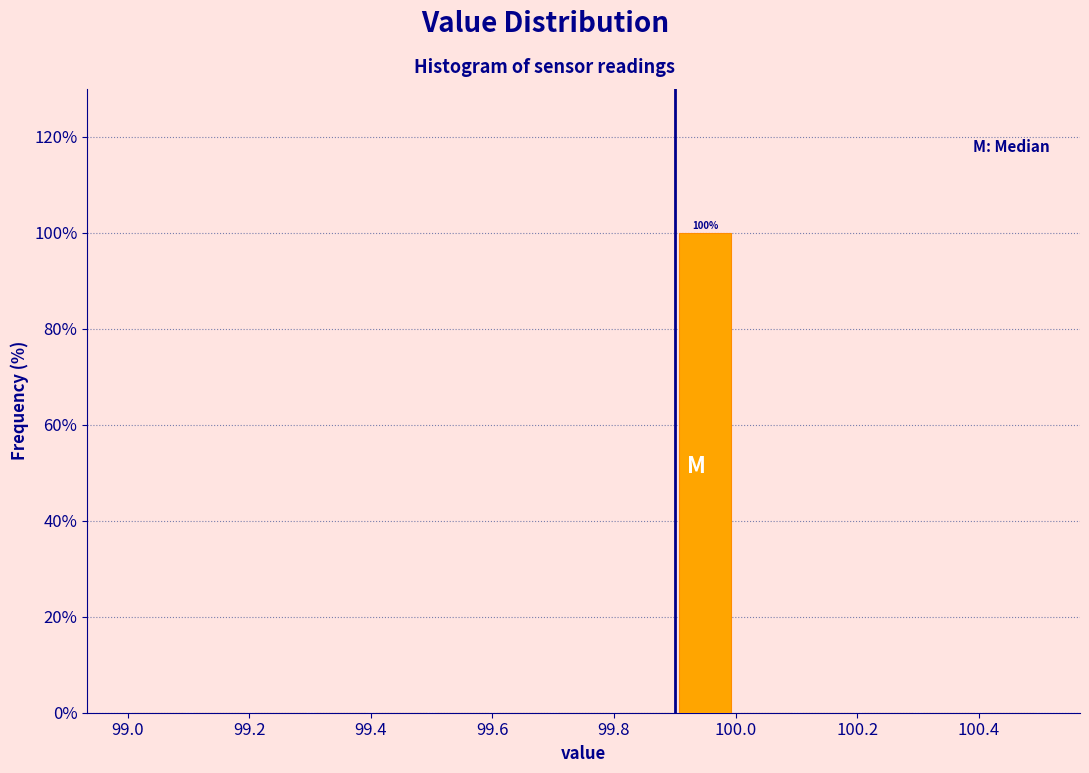

Over which range of the x-axis is the bar tallest?

99.9 to 100.0